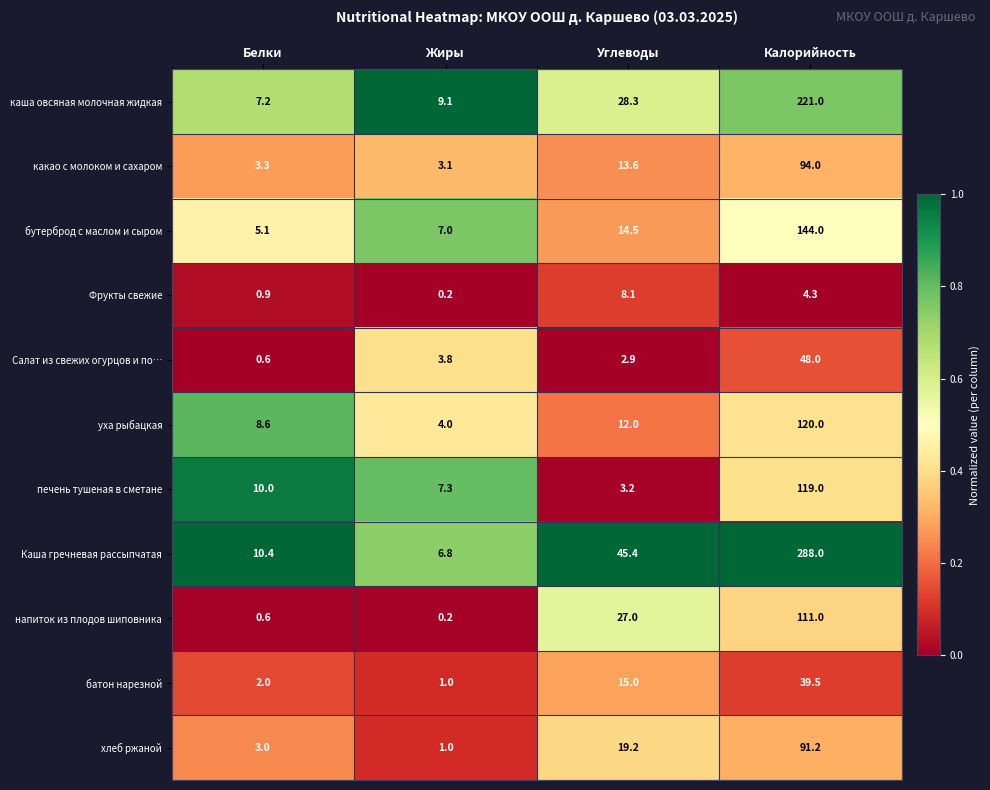

Rank the series by their maximum value, from highest to lowest.

Каша гречневая рассыпчатая, каша овсяная молочная жидкая, бутерброд с маслом и сыром, уха рыбацкая, печень тушеная в сметане, напиток из плодов шиповника, какао с молоком и сахаром, хлеб ржаной, Салат из свежих огурцов и по…, батон нарезной, Фрукты свежие